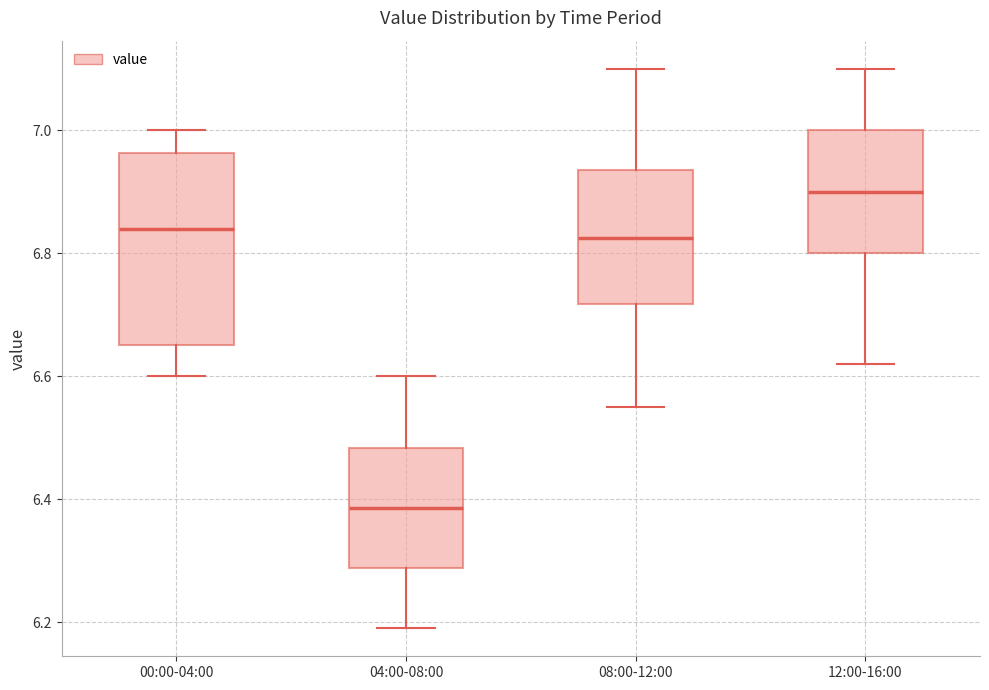

Which box has the highest median line?

12:00-16:00